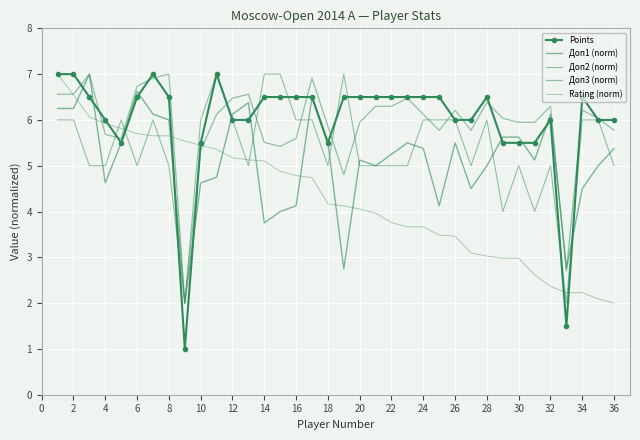

What are all the series names shown in the legend?

Points, Доп1 (norm), Доп2 (norm), Доп3 (norm), Rating (norm)